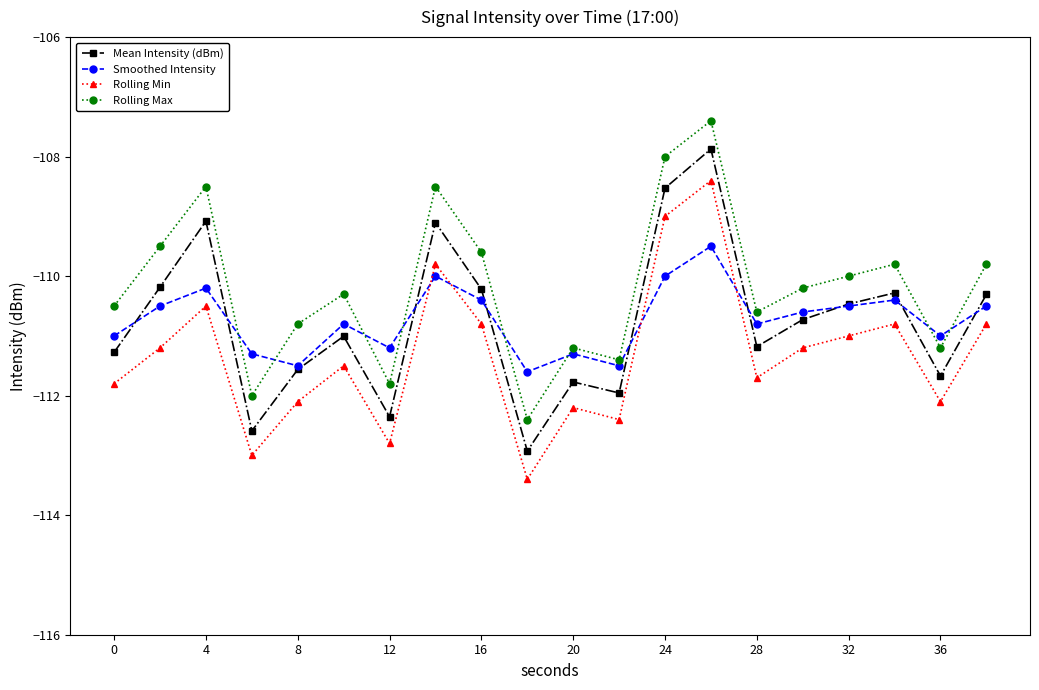

Does the chart display data point markers on the line(s)?

Yes